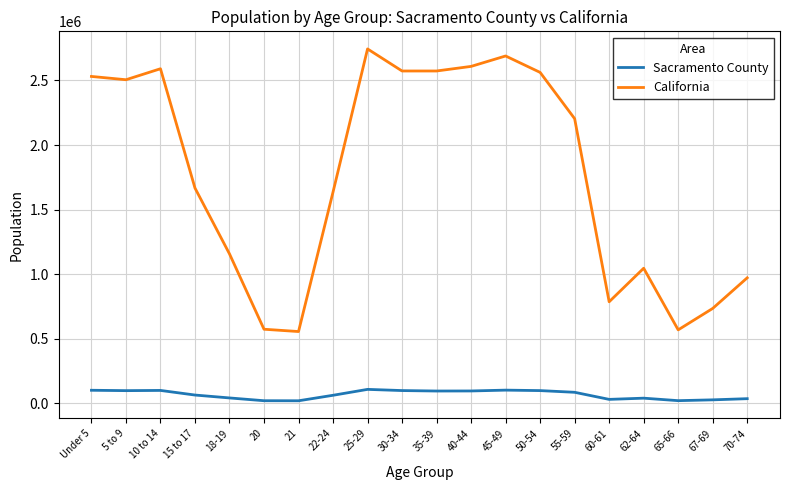

What is the difference between the maximum and minimum values in the California series?

2188634